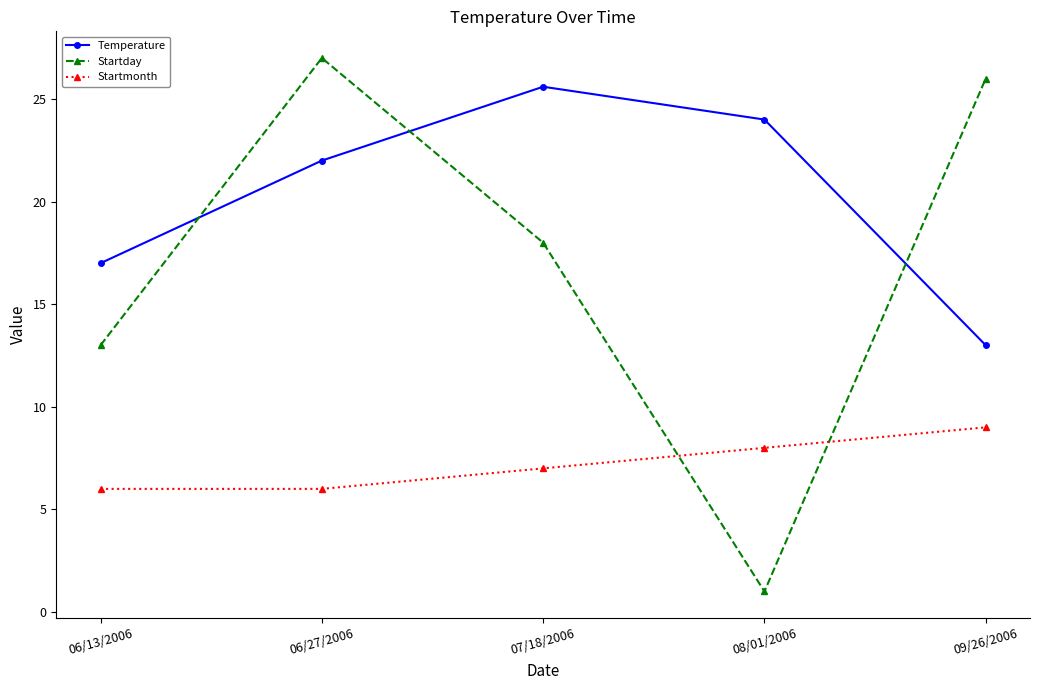

What value does the Startmonth series have at 09/26/2006?

9.0